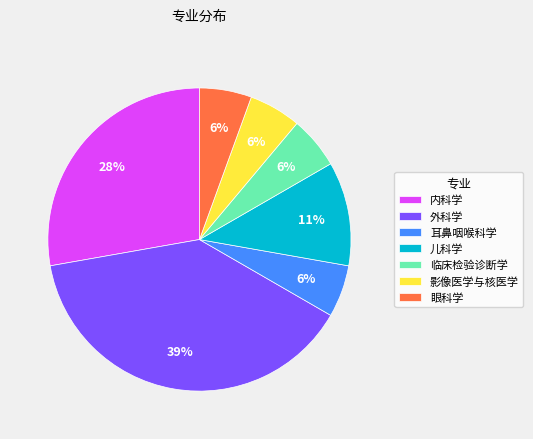

To the nearest percent, what percentage of the pie is 眼科学?

6%